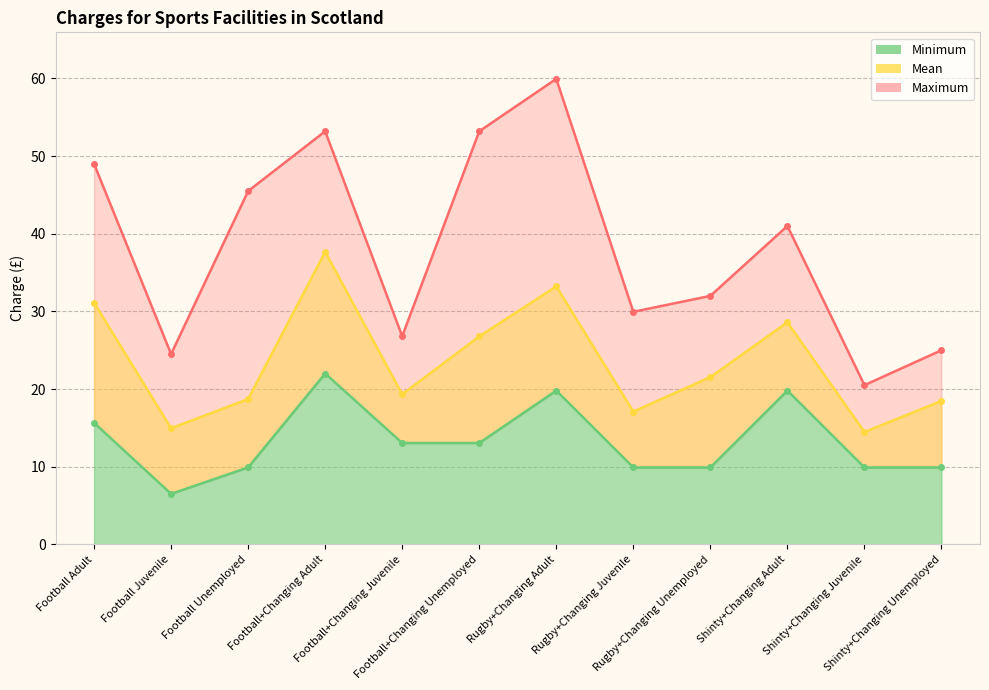

True or false: Mean and Minimum intersect in this chart.

False